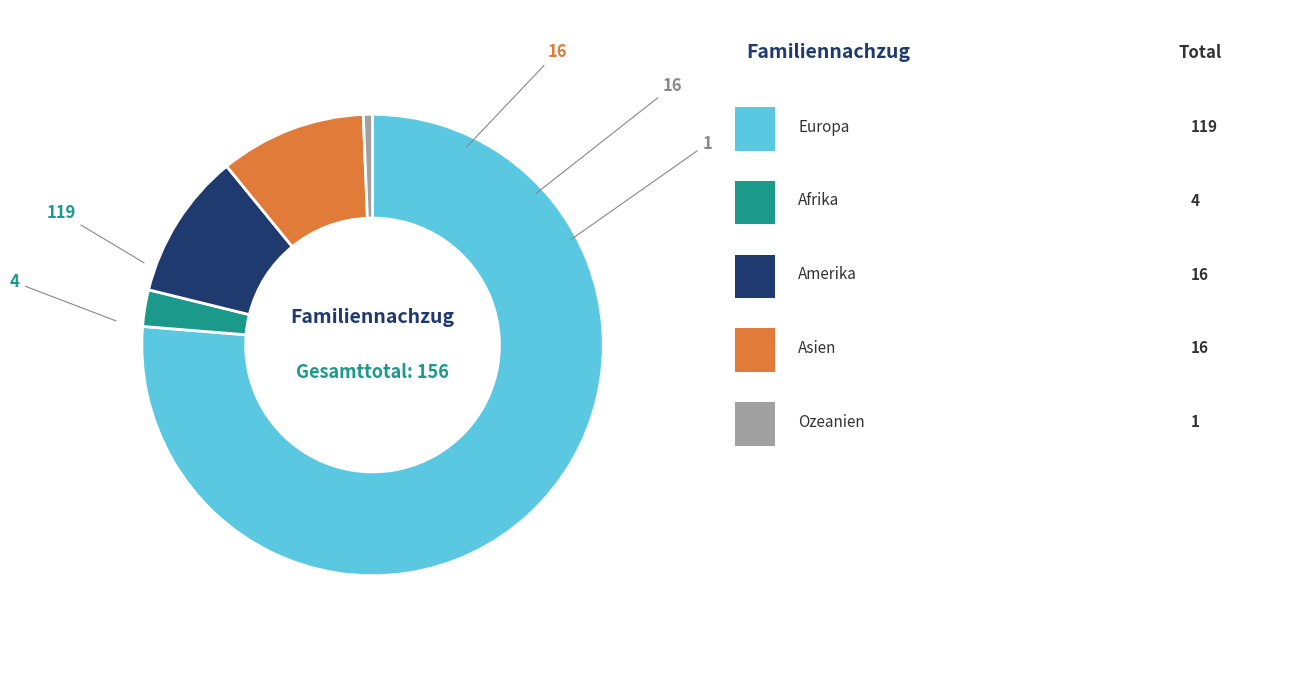

Is there a majority slice in this chart?

Yes